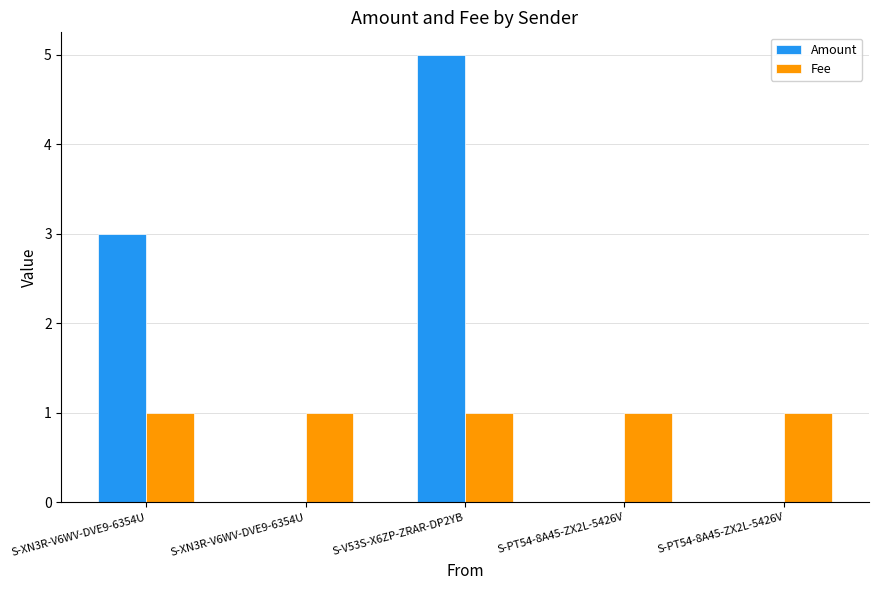

Rank the series at S-XN3R-V6WV-DVE9-6354U from highest to lowest value.

Amount, Fee